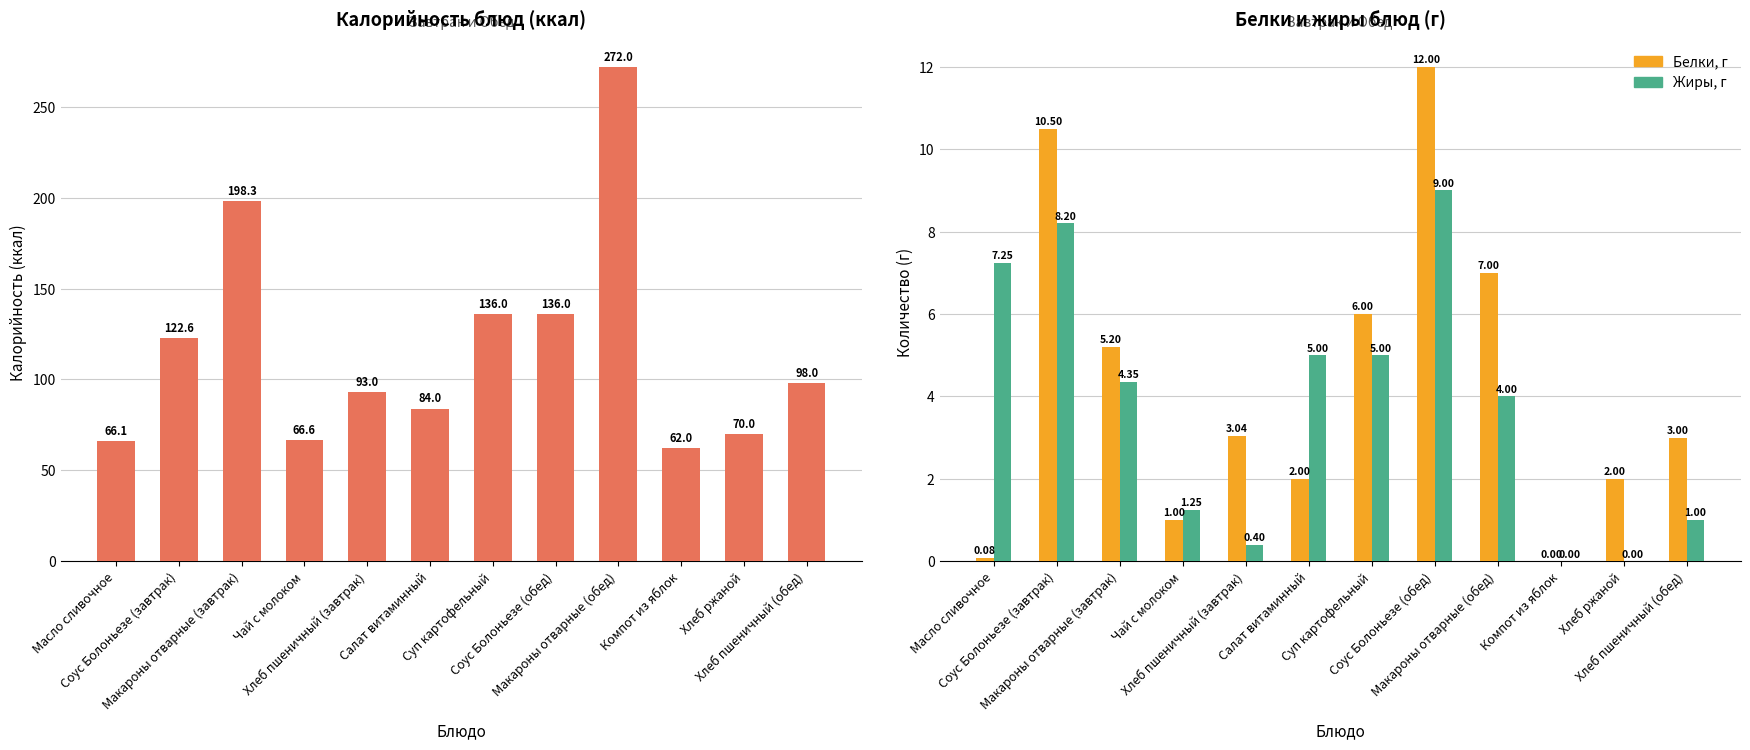

Reading left to right, what are all the values shown in this chart?

Калорийность: Масло сливочное=66.1	Соус Болоньезе (завтрак)=122.6	Макароны отварные (завтрак)=198.3	Чай с молоком=66.6	Хлеб пшеничный (завтрак)=93.0	Салат витаминный=84.0	Суп картофельный=136.0	Соус Болоньезе (обед)=136.0	Макароны отварные (обед)=272.0	Компот из яблок=62.0	Хлеб ржаной=70.0	Хлеб пшеничный (обед)=98.0
Белки, г: Масло сливочное=0.1	Соус Болоньезе (завтрак)=10.5	Макароны отварные (завтрак)=5.2	Чай с молоком=1.0	Хлеб пшеничный (завтрак)=3.0	Салат витаминный=2.0	Суп картофельный=6.0	Соус Болоньезе (обед)=12.0	Макароны отварные (обед)=7.0	Компот из яблок=0.0	Хлеб ржаной=2.0	Хлеб пшеничный (обед)=3.0
Жиры, г: Масло сливочное=7.2	Соус Болоньезе (завтрак)=8.2	Макароны отварные (завтрак)=4.3	Чай с молоком=1.2	Хлеб пшеничный (завтрак)=0.4	Салат витаминный=5.0	Суп картофельный=5.0	Соус Болоньезе (обед)=9.0	Макароны отварные (обед)=4.0	Компот из яблок=0.0	Хлеб ржаной=0.0	Хлеб пшеничный (обед)=1.0